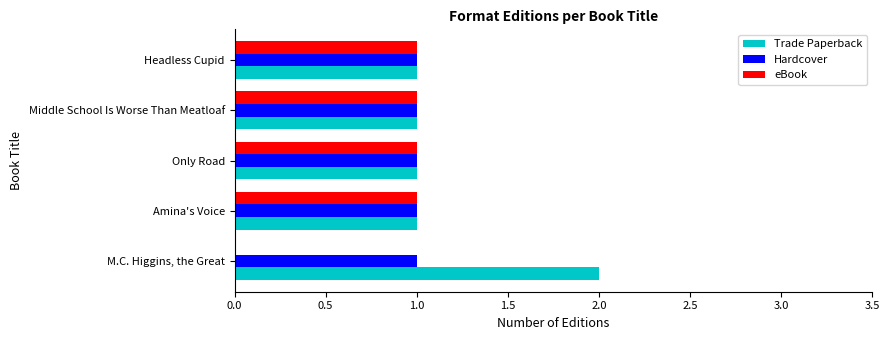

Is it true that eBook equals 1 at Only Road?

True